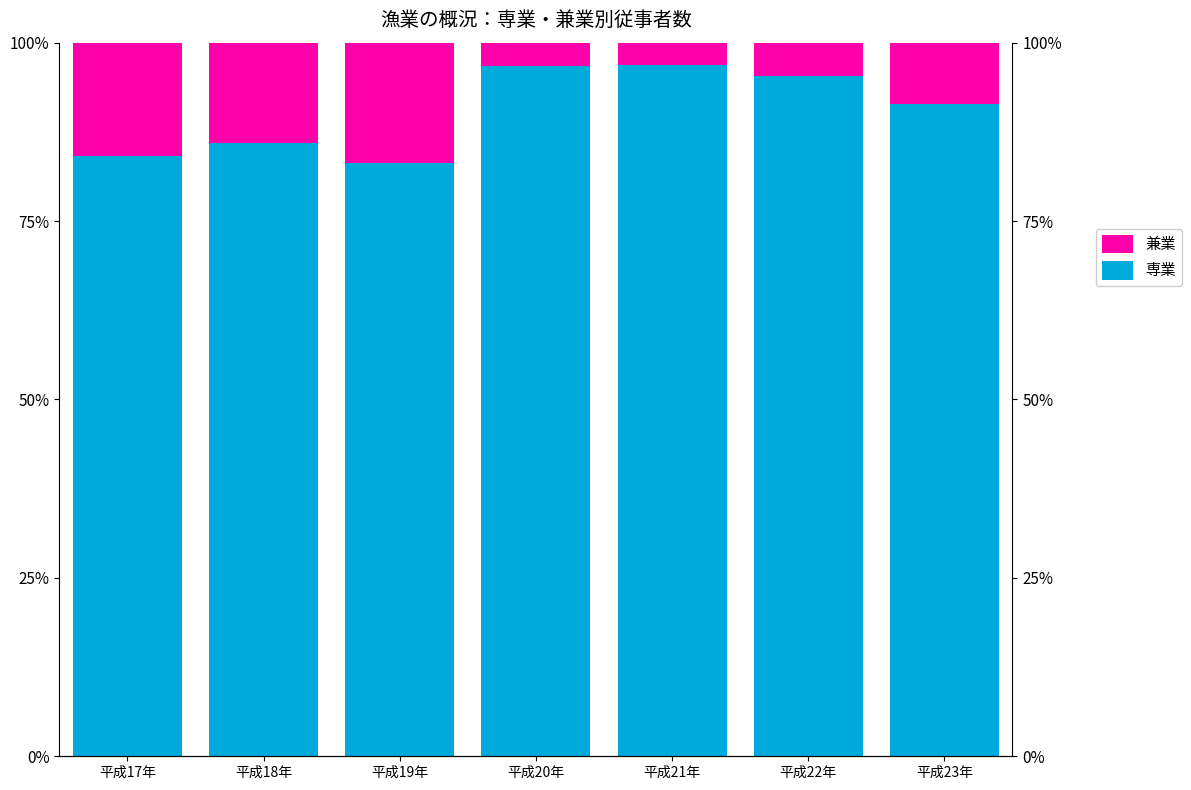

Which series changed the most between 平成17年 and 平成18年?

専業